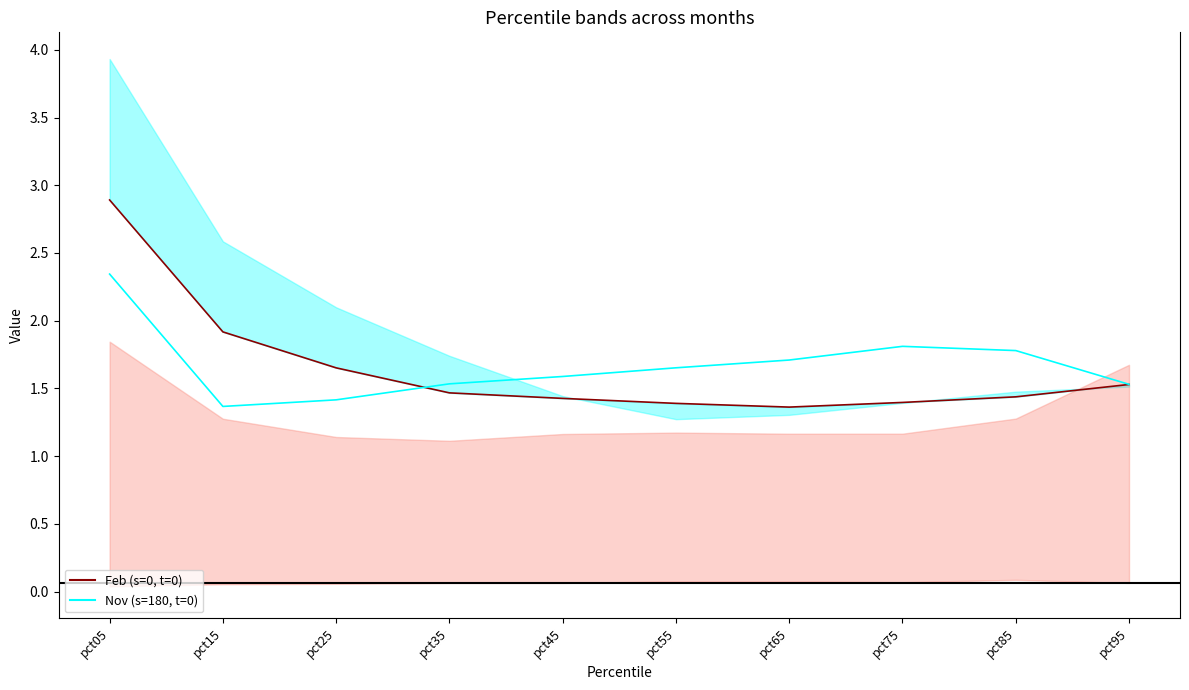

Which has a higher value, pct45 or pct35?

pct35